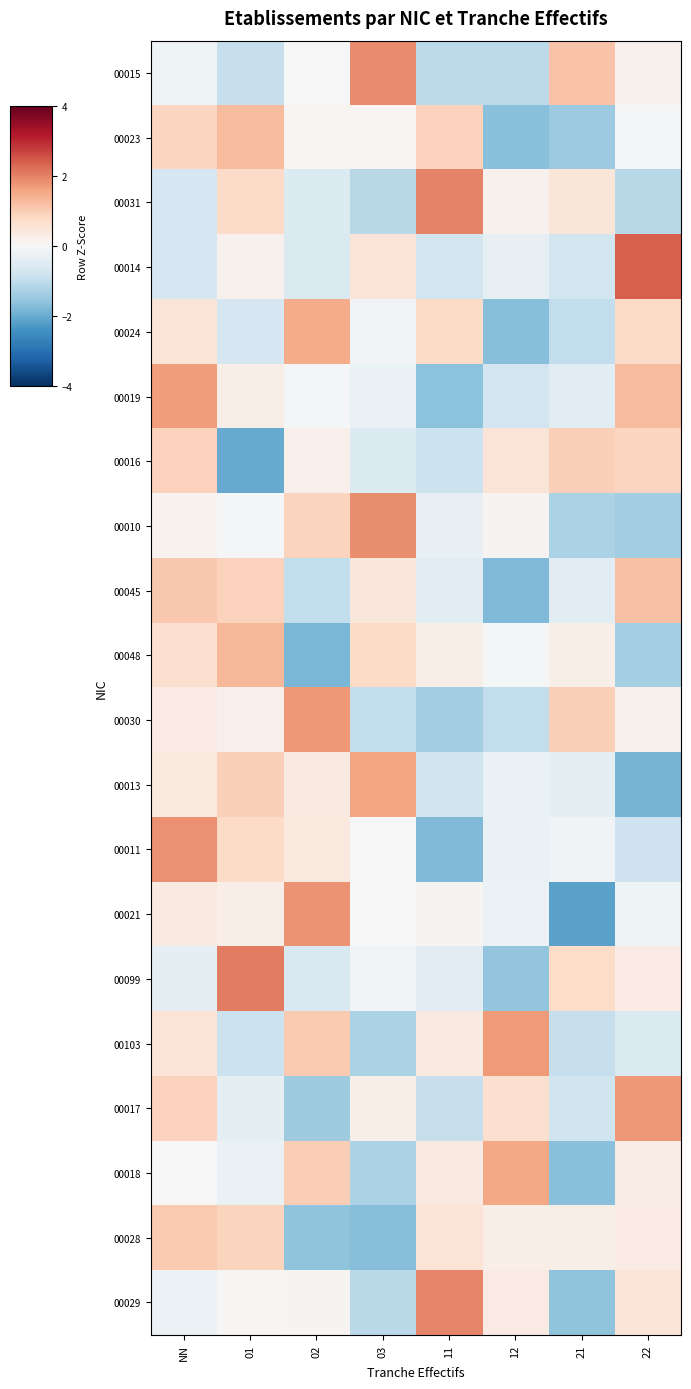

What is the minimum value shown in the chart?

-2.1